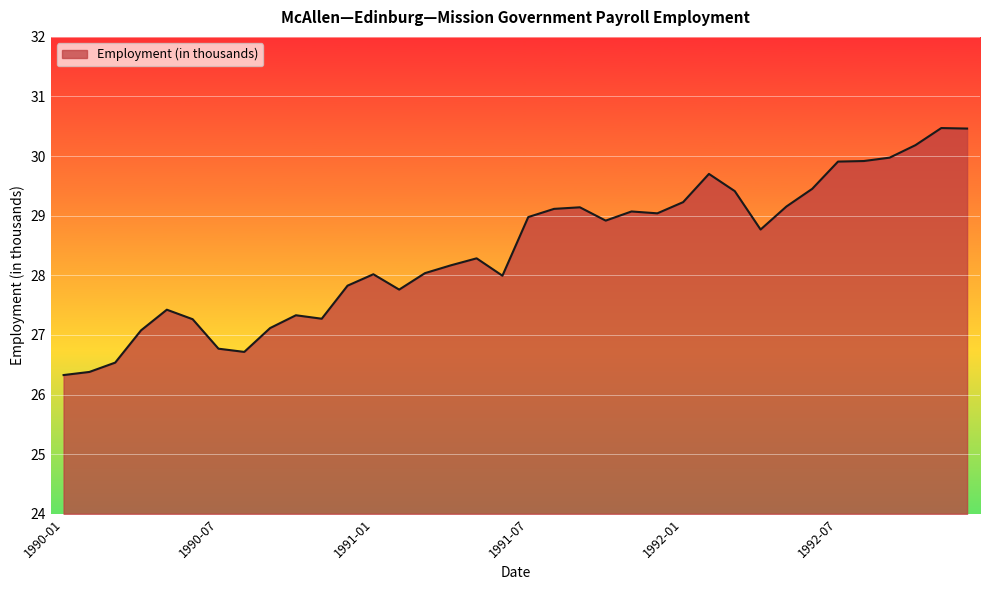

What is the smallest value displayed?

26.3